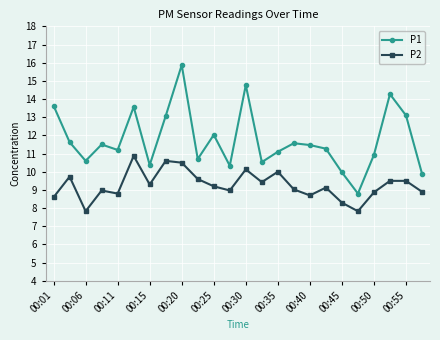

Which series has the largest total across all categories?

P1